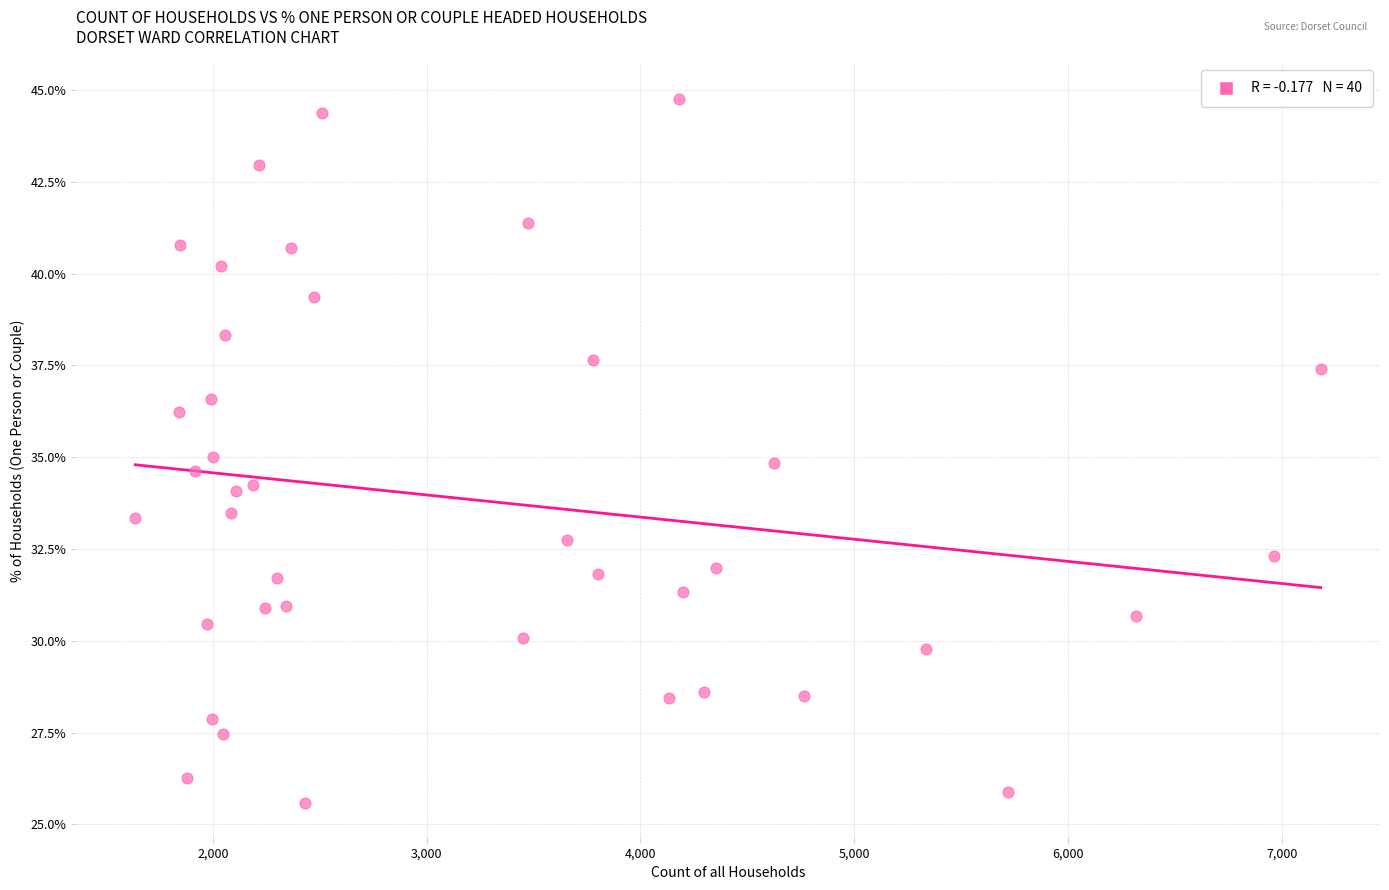

What is the range of Y values (max minus min)?

19.2